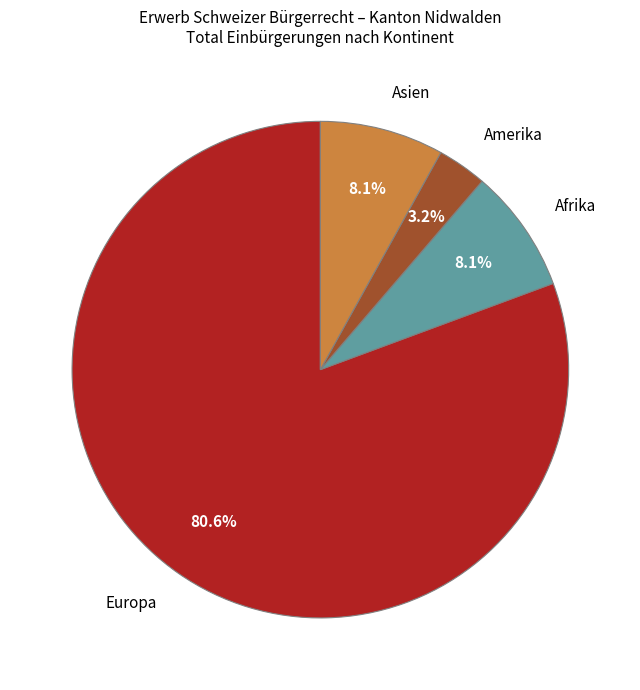

Which slice is the largest?

Europa